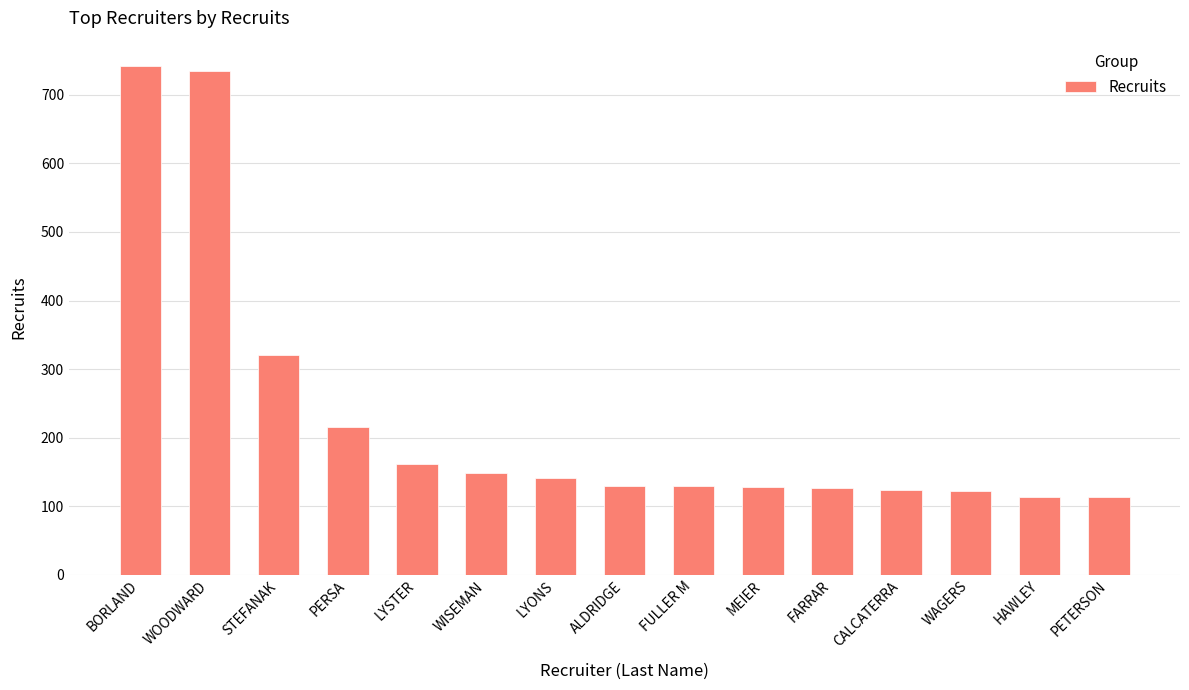

What position from the left is HAWLEY?

14